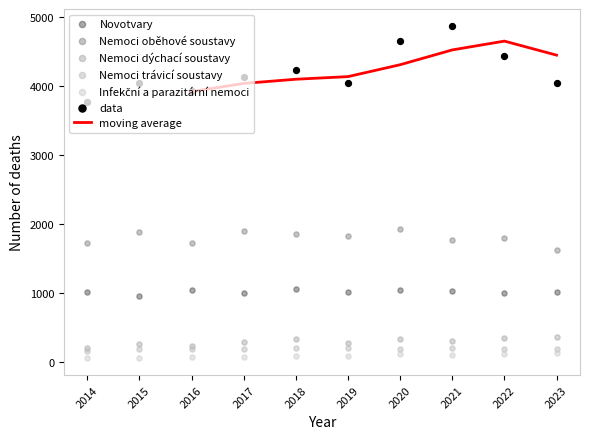

Which series reaches the minimum Y coordinate?

Infekční a parazitární nemoci